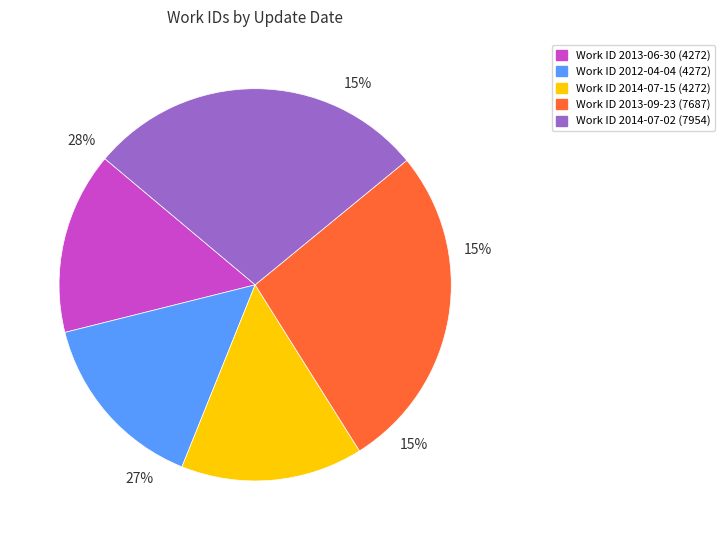

Is there any slice that represents more than half of the pie?

No